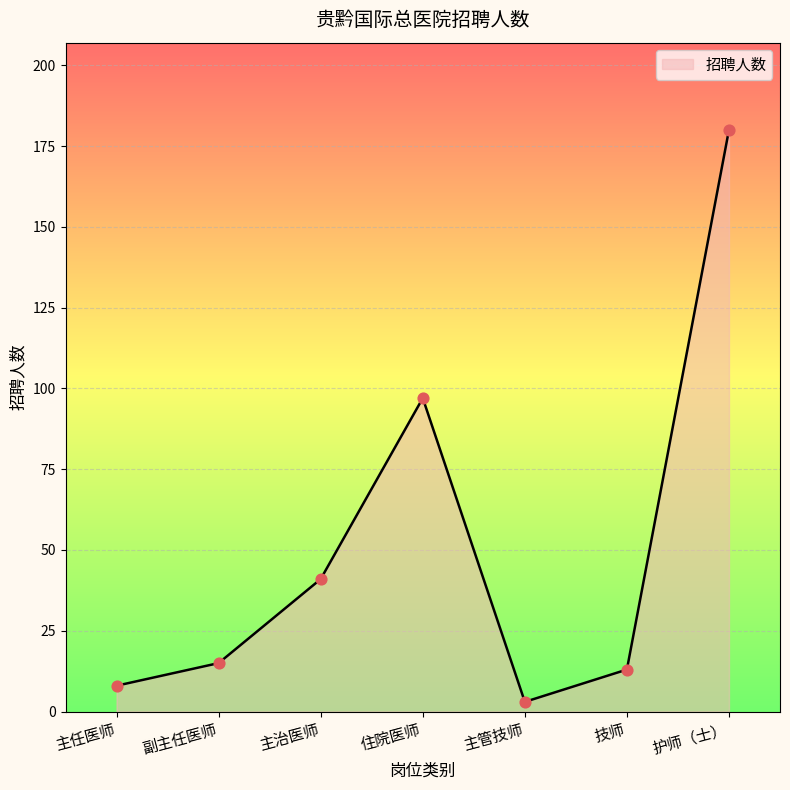

What is the change in value from 主治医师 to 住院医师?

+56